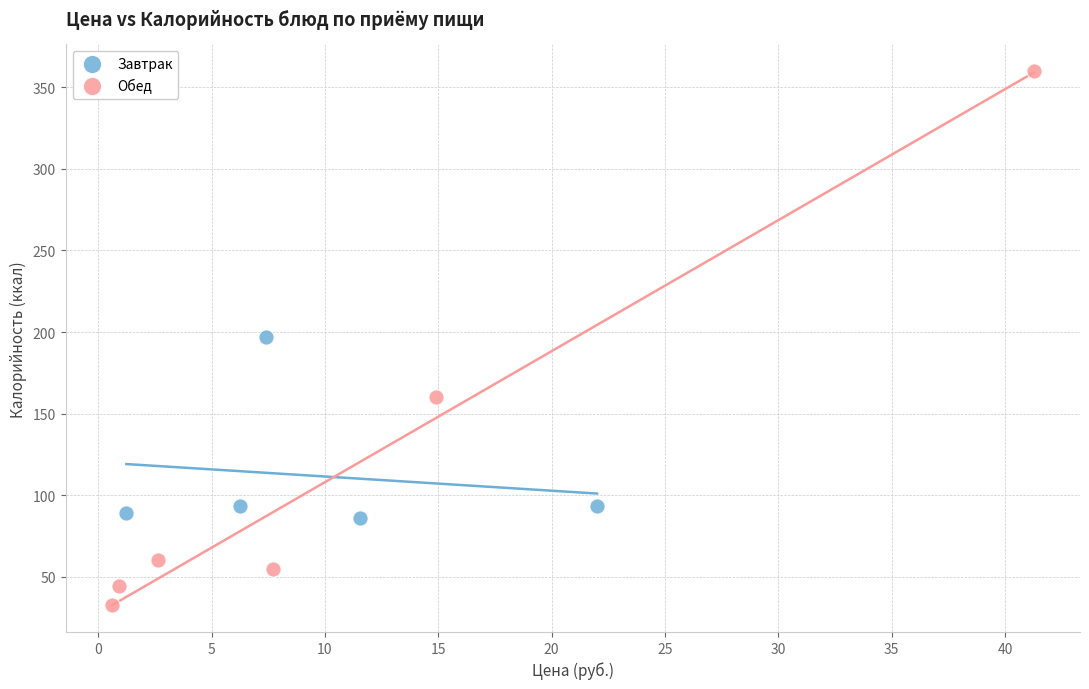

Which series contains the highest Y value?

Обед